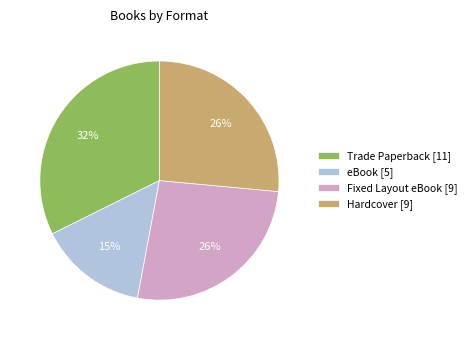

To the nearest percent, what is the combined percentage of Fixed Layout eBook and Hardcover?

53%